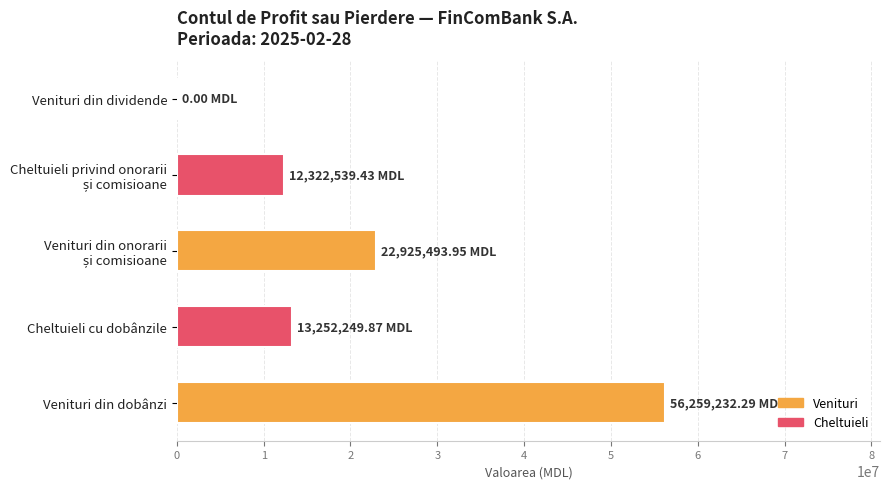

Does the chart contain stacked bars?

No